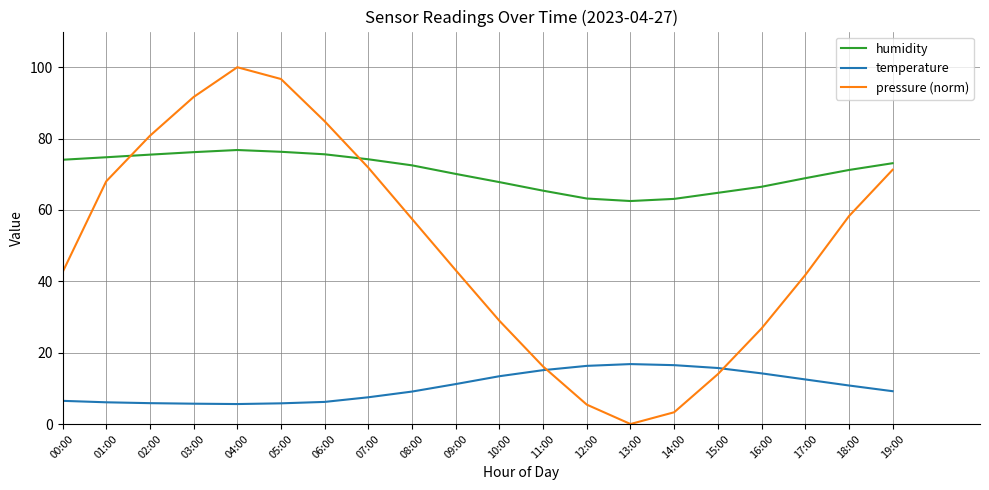

Rank the series at 07:00 from highest to lowest value.

humidity, pressure (norm), temperature